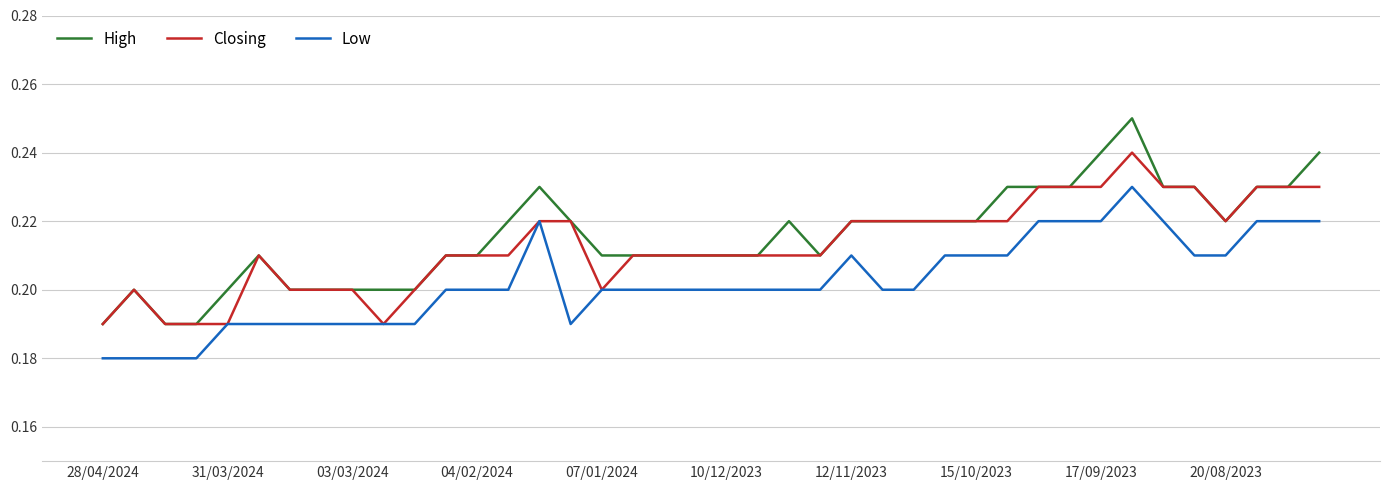

List the series in order of their peak value, highest first.

High, Closing, Low